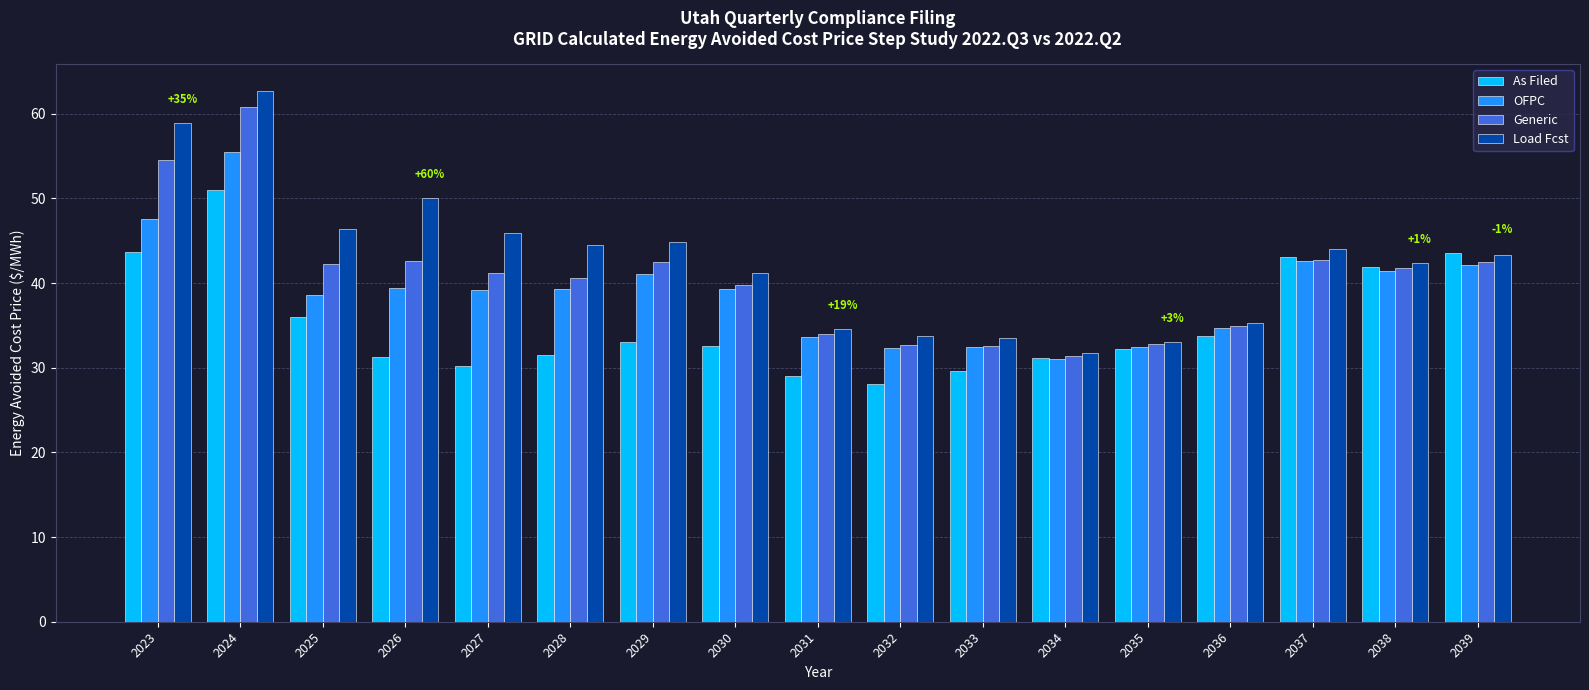

At which label does As Filed reach its peak?

2024